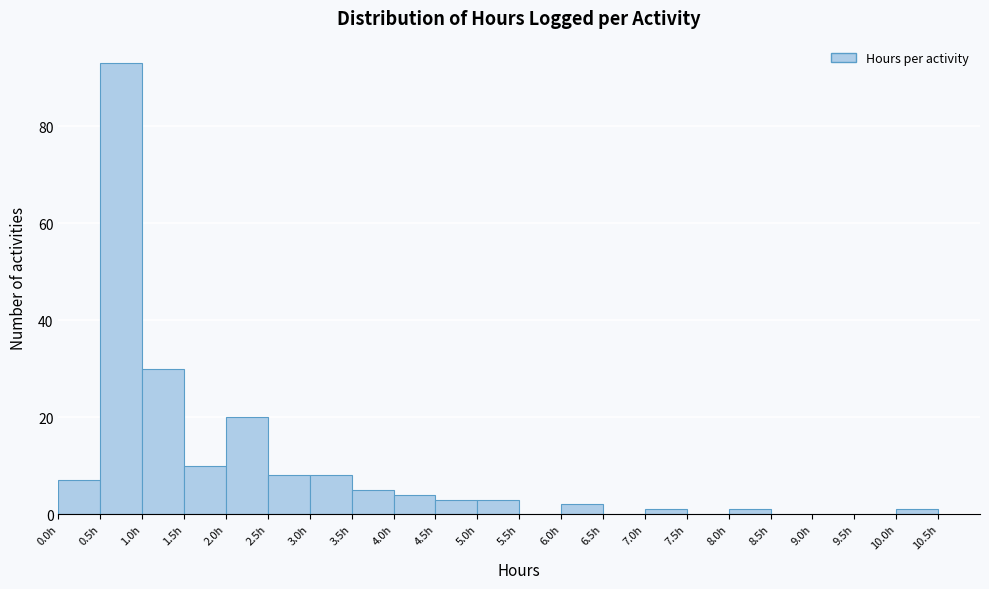

What is the height of the bar covering 2.0 to 2.5 on the x-axis? The values are not printed on the chart, so give them approximately, as read against the axis.

20